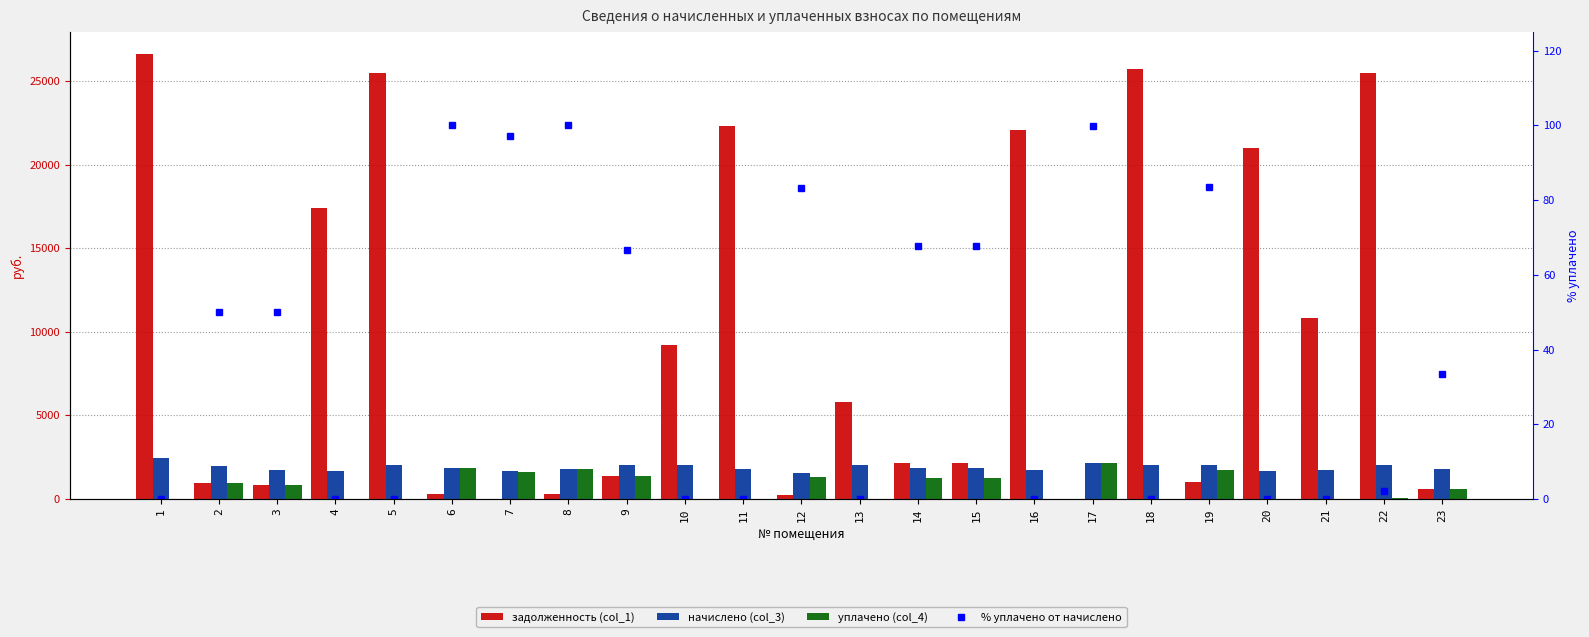

The % уплачено от начислено series shows -31.5 at 13. True or false?

False